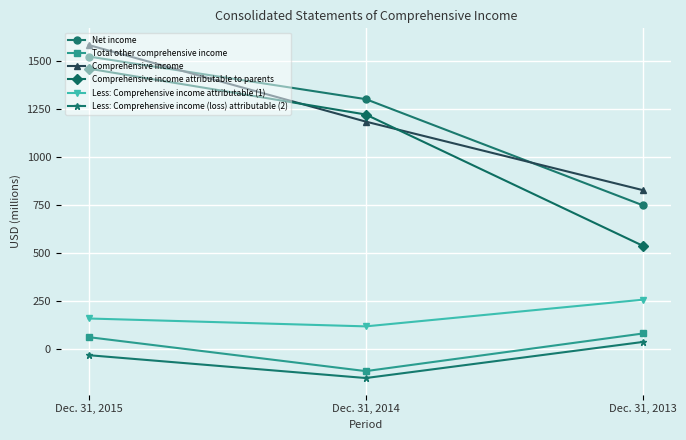

How many lines are shown in the chart?

6